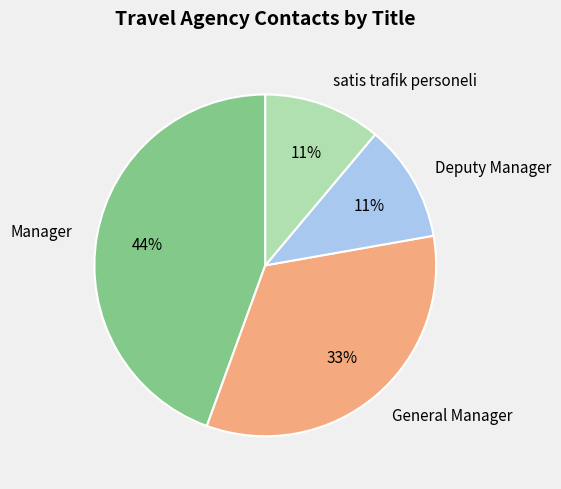

What is the largest slice in the pie chart?

Manager